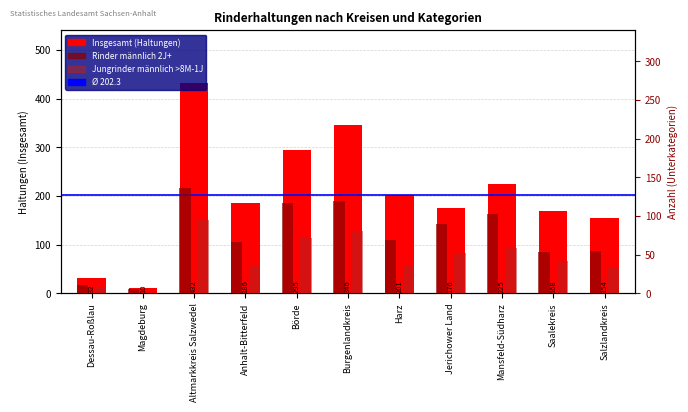

What is the average value of the Insgesamt (Haltungen) series?

202